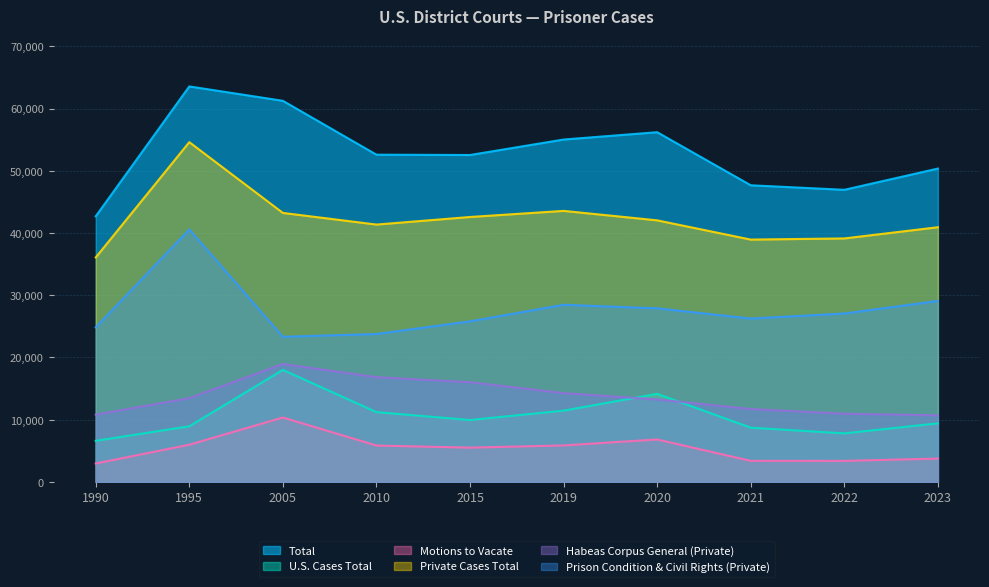

At how many categories does at least one series exceed 36960?

10